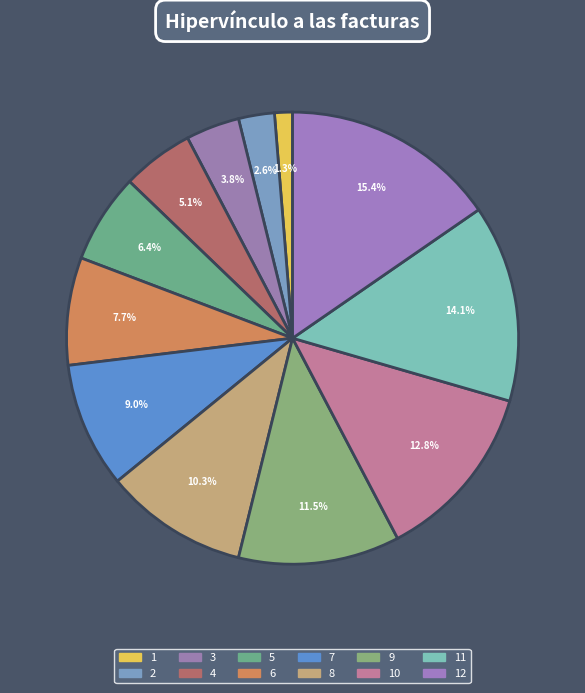

Which slice is the smallest?

1